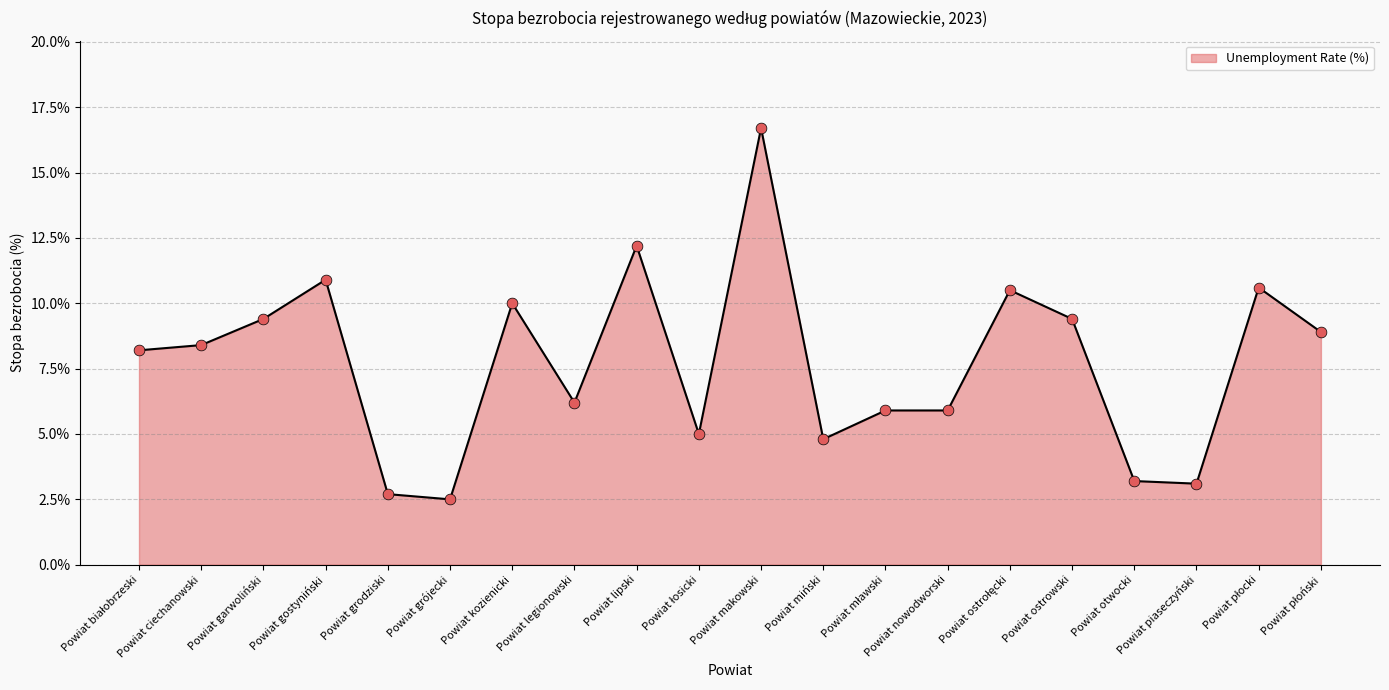

Between Powiat grodziski and Powiat nowodworski, which is larger?

Powiat nowodworski